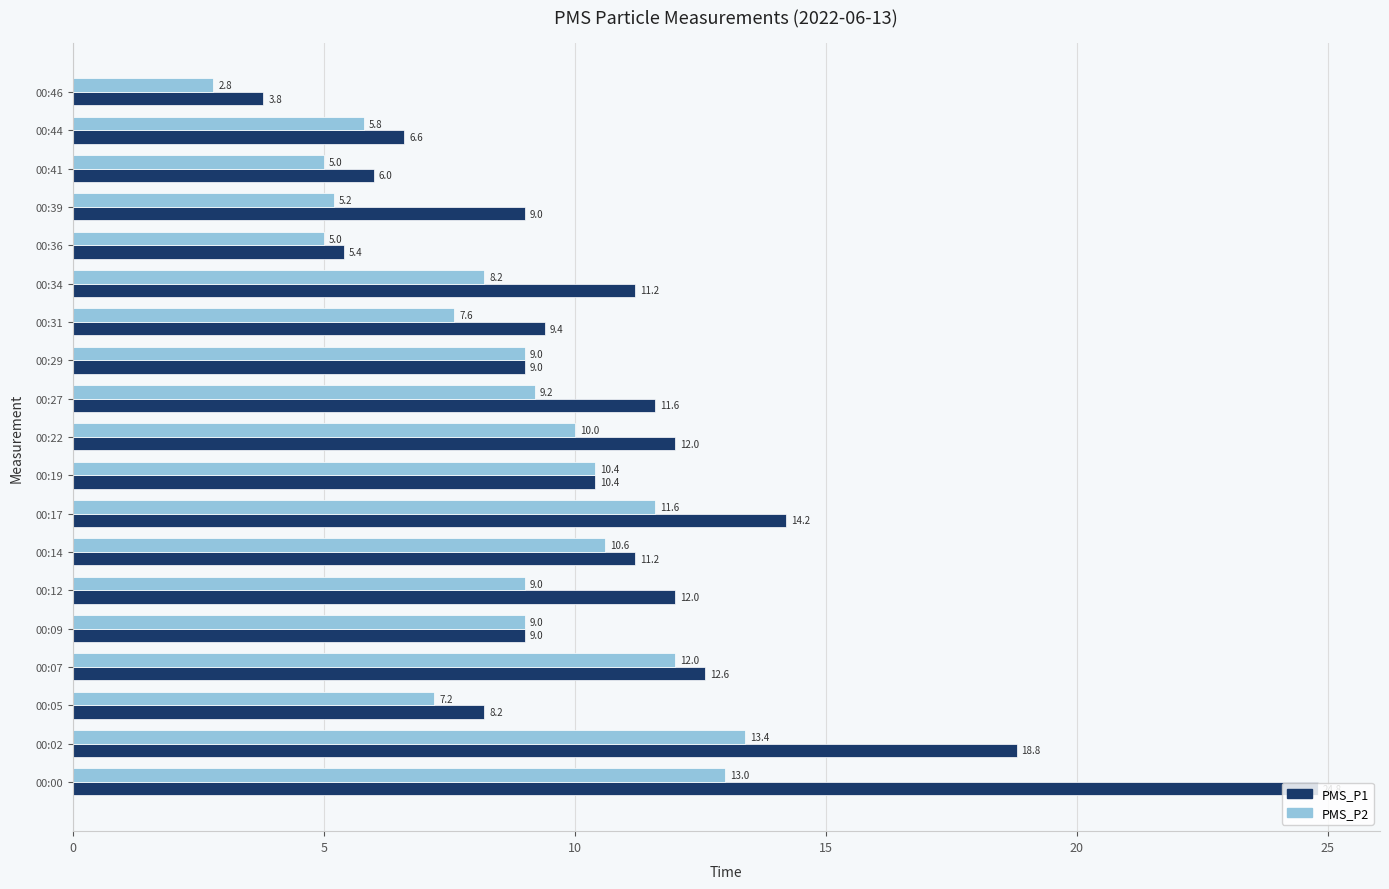

The value of PMS_P1 at 00:19 is 6.0. True or false?

False